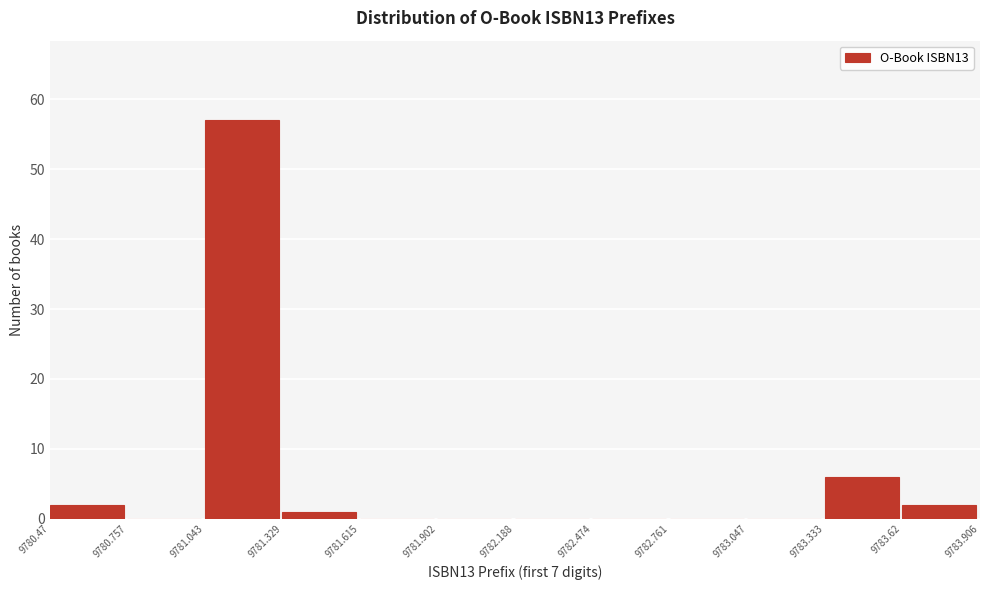

Reading right to left, what are all the values shown in this chart?

9783.62=2	9783.333=6	9783.047=0	9782.761=0	9782.474=0	9782.188=0	9781.902=0	9781.615=0	9781.329=1	9781.043=57	9780.757=0	9780.47=2